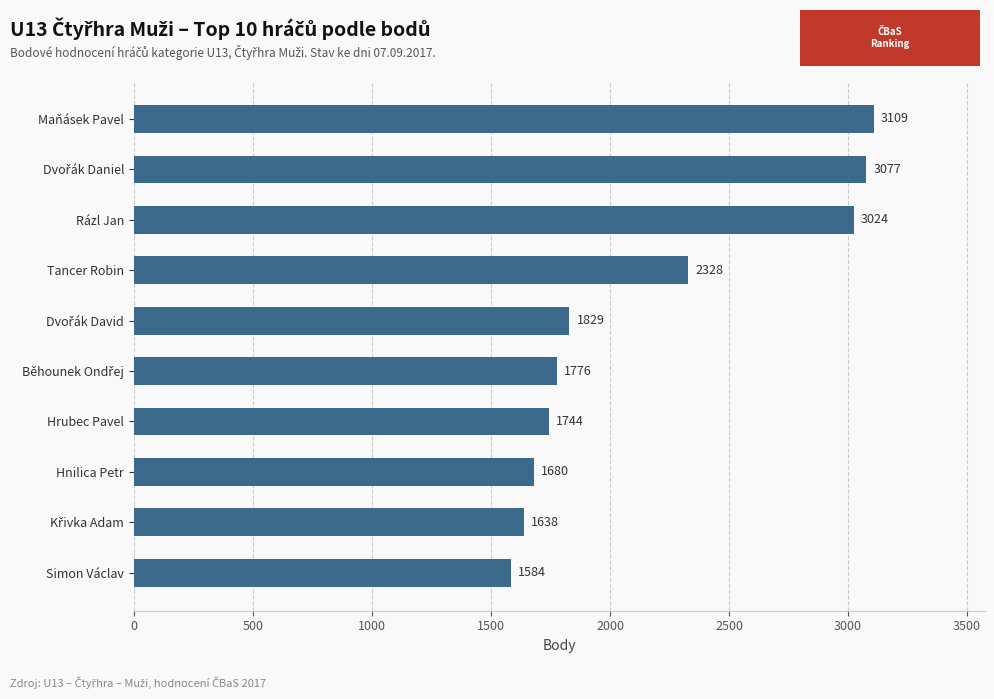

At which label is the value closest to 2346?

Tancer Robin